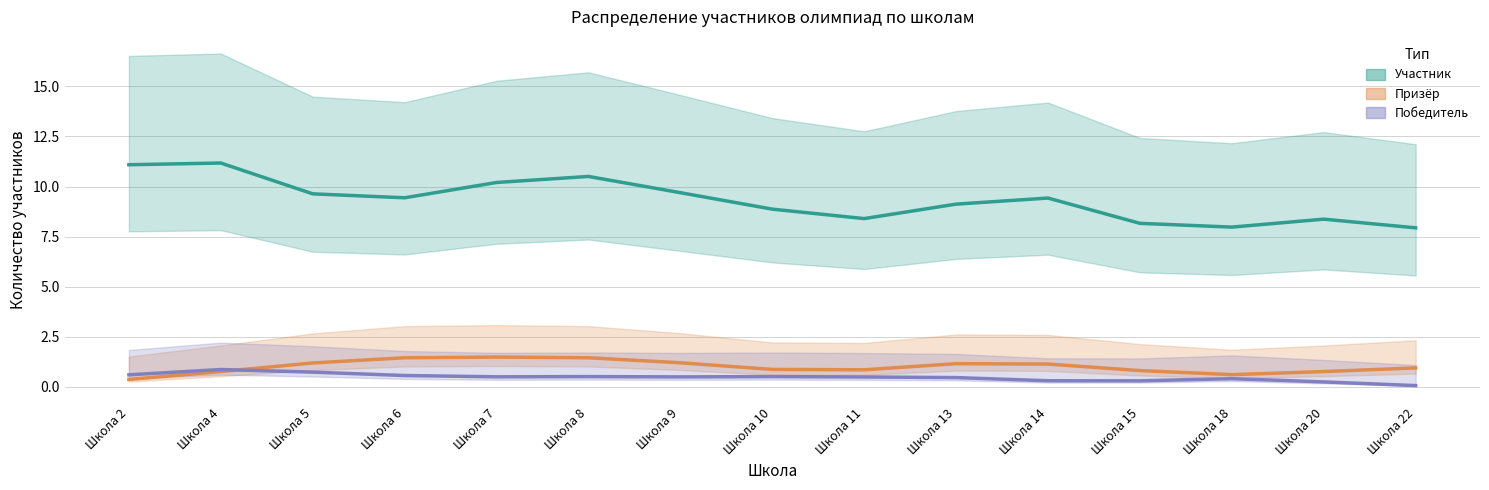

Reading left to right, what are all the values shown in this chart?

Участник: 11.1	11.2	9.6	9.4	10.2	10.5	9.7	8.9	8.4	9.1	9.4	8.2	8.0	8.4	7.9
Призёр: 0.4	0.8	1.2	1.4	1.5	1.4	1.2	0.9	0.8	1.2	1.1	0.8	0.6	0.8	0.9
Победитель: 0.6	0.9	0.7	0.6	0.5	0.5	0.5	0.5	0.5	0.5	0.3	0.3	0.4	0.2	0.1